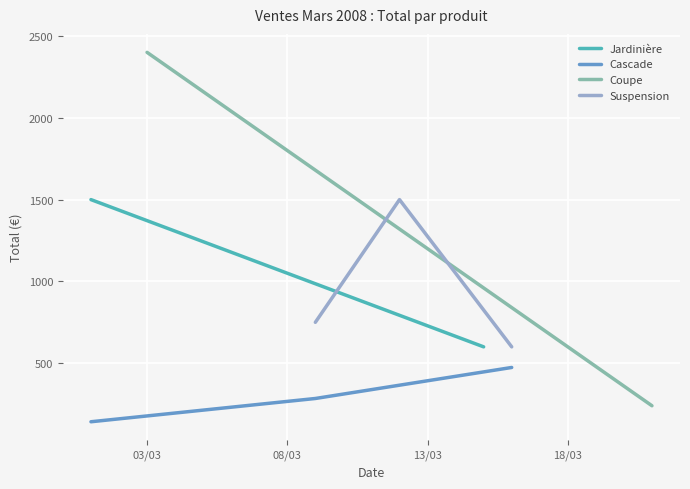

How many values in the Cascade series exceed 284?

2